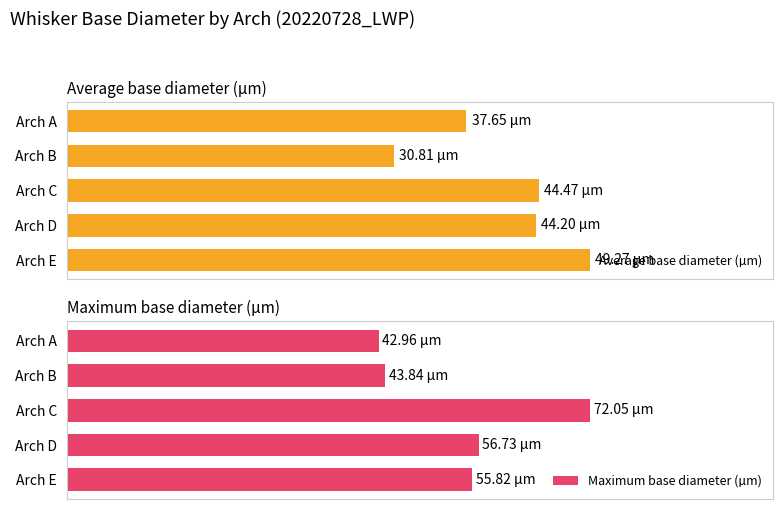

Are the bars grouped side by side (vs. stacked)?

Yes